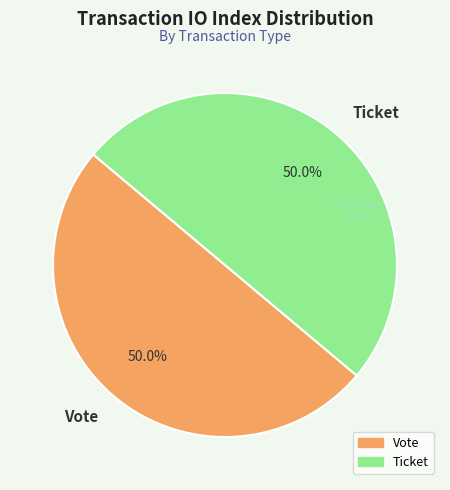

What is the ratio of the value at Vote to the value at Ticket?

1.0